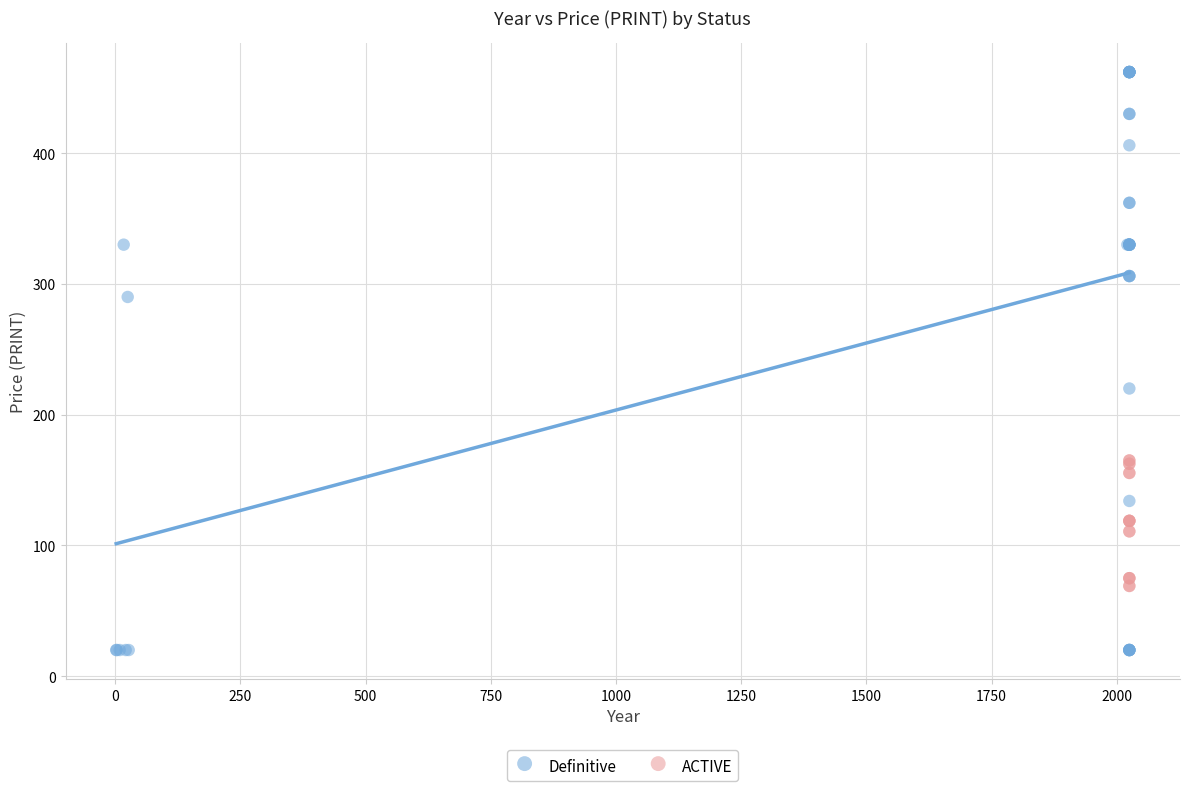

Which series contains the highest Y value?

Definitive